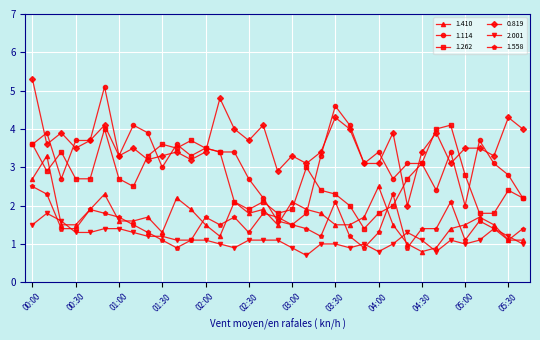

Which series has the widest spread of values?

1.114